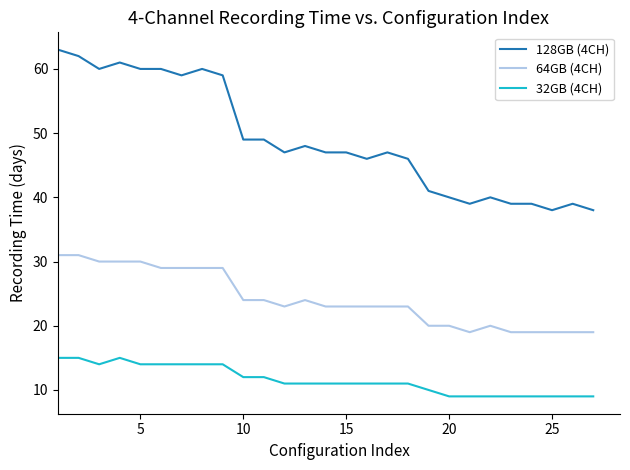

Which series has the widest spread of values?

128GB (4CH)